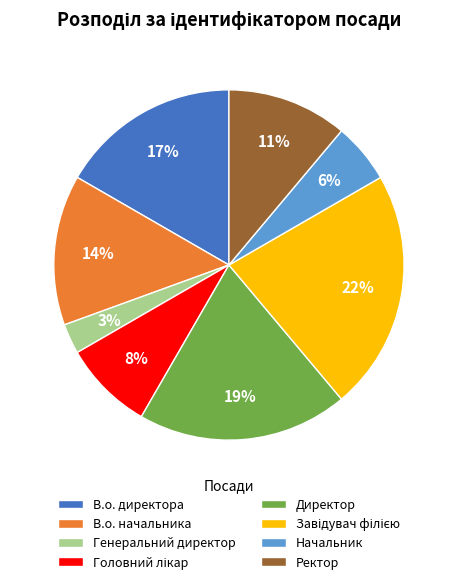

What is the smallest slice in the pie chart?

Генеральний директор